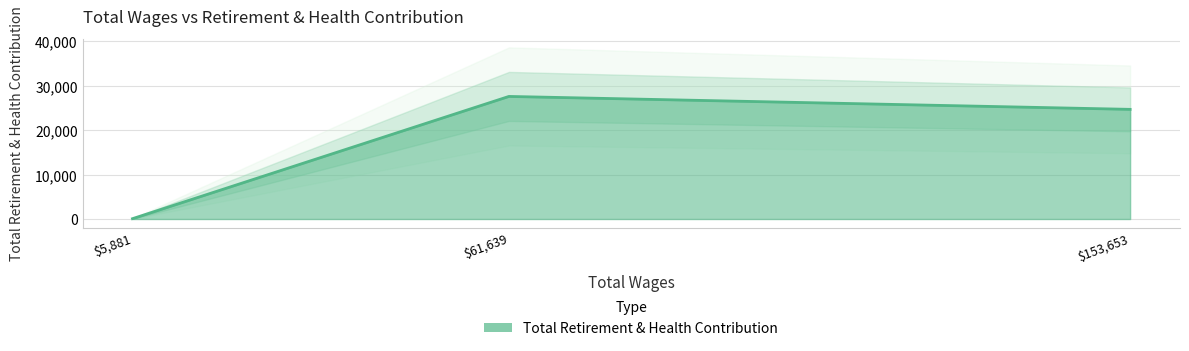

True or false: the data shows 13421 at Dir Of Economic Development.

False